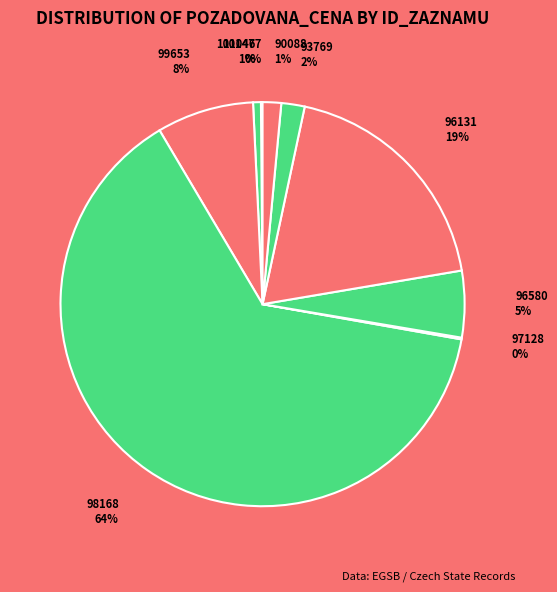

To the nearest percent, what percentage of the pie is 90088?

1%